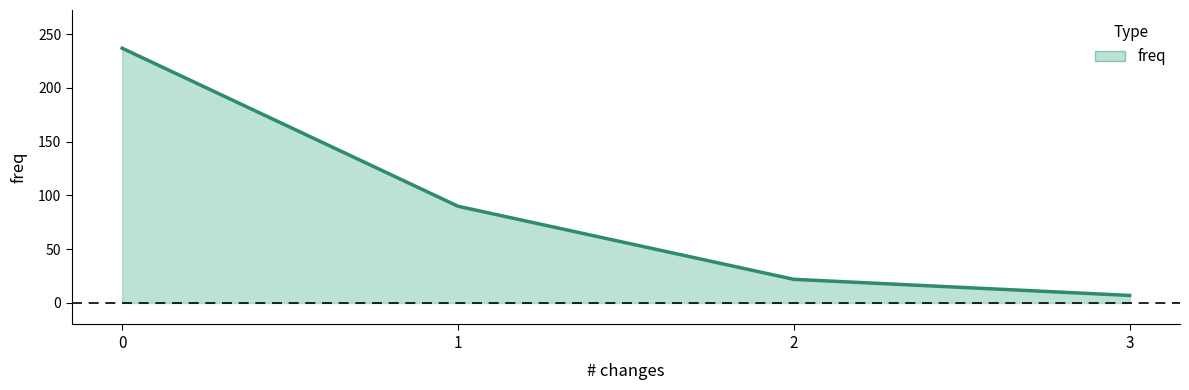

Is it true that the value at 1 is 90?

True